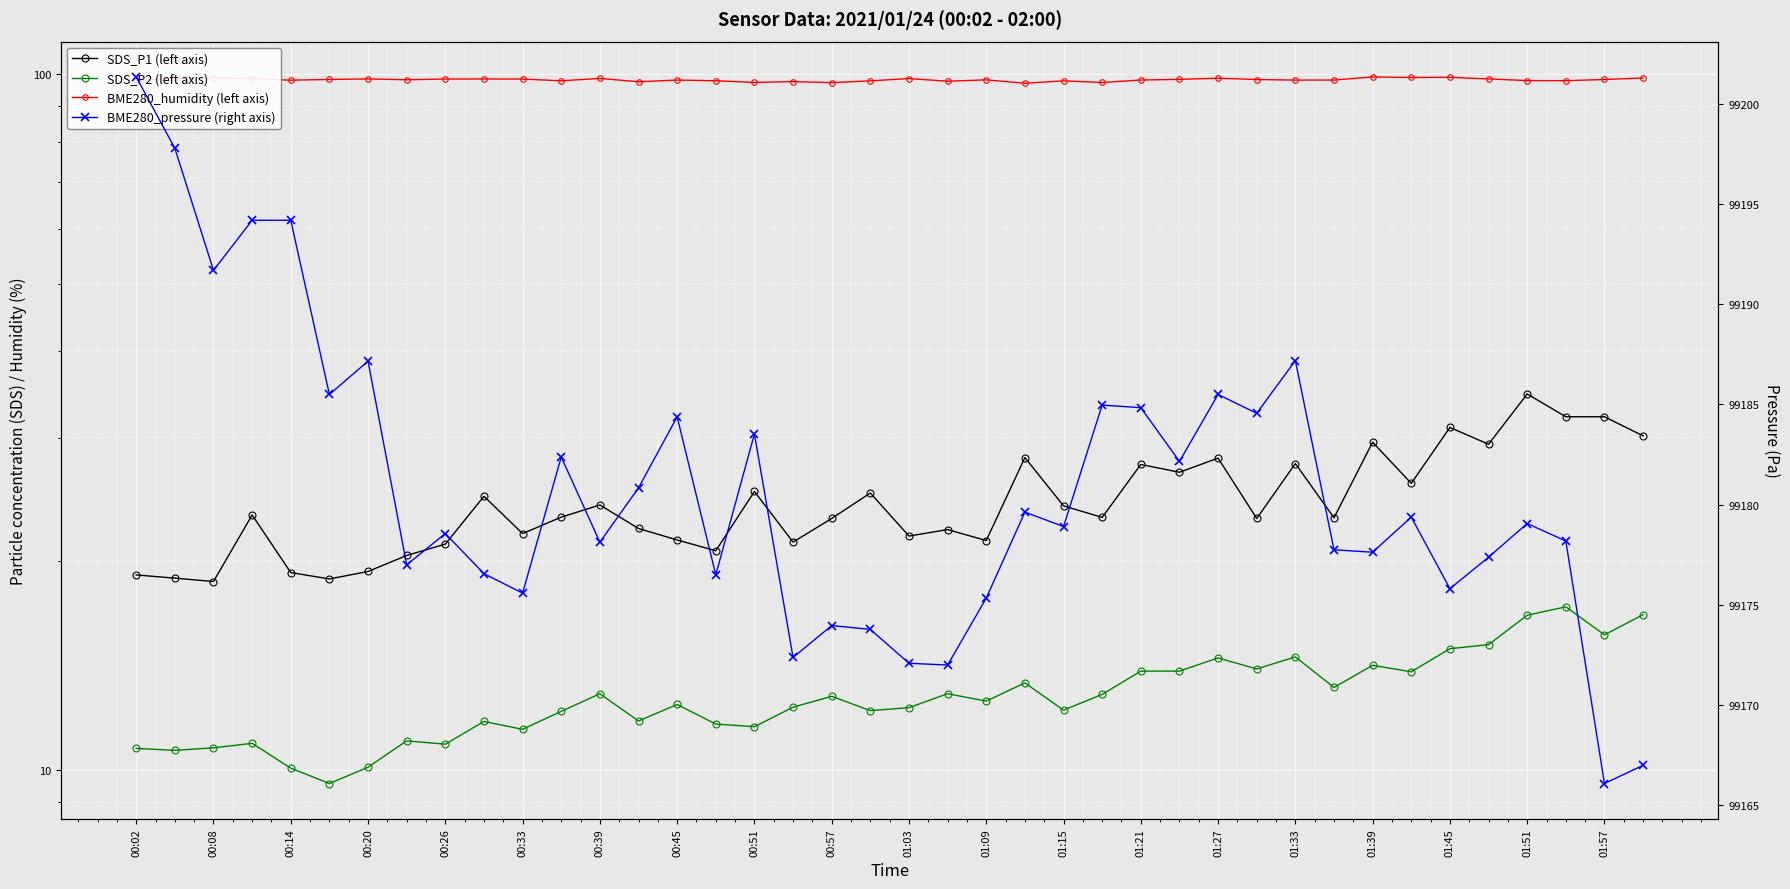

The BME280_humidity (left axis) series shows 45.3 at 21. True or false?

False